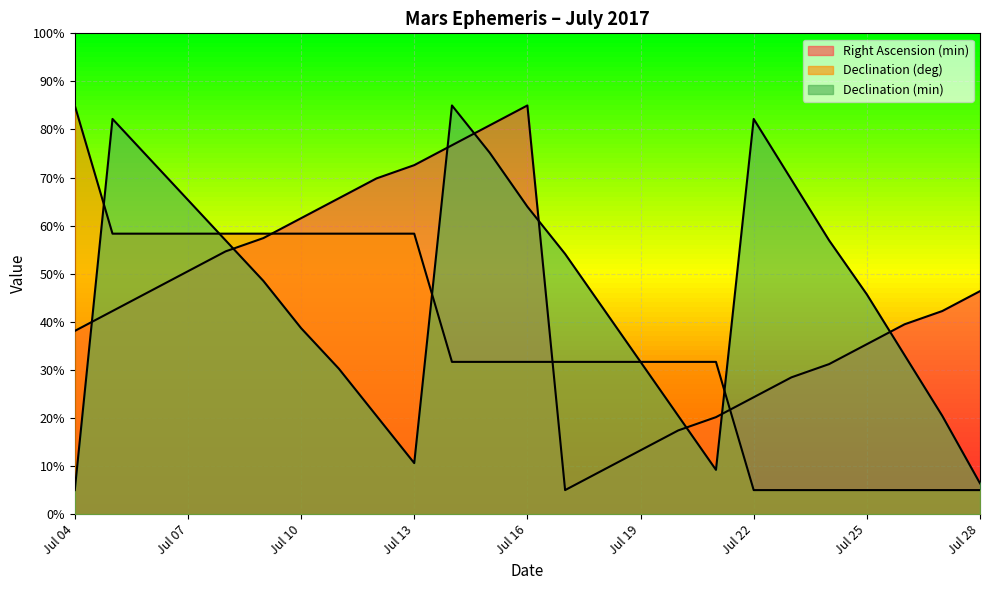

Reading left to right, what are all the values shown in this chart?

Right Ascension (min): 38.1	42.2	46.4	50.5	54.7	57.4	61.6	65.7	69.8	72.6	76.7	80.9	85.0	5.0	9.1	13.3	17.4	20.2	24.3	28.4	31.2	35.3	39.5	42.2	46.4
Declination (deg): 85.0	58.3	58.3	58.3	58.3	58.3	58.3	58.3	58.3	58.3	31.7	31.7	31.7	31.7	31.7	31.7	31.7	31.7	5.0	5.0	5.0	5.0	5.0	5.0	5.0
Declination (min): 5.0	82.2	73.8	65.4	56.9	48.5	38.7	30.3	20.4	10.6	85.0	75.2	63.9	54.1	42.9	31.7	20.4	9.2	82.2	69.6	56.9	45.7	33.1	20.4	6.4